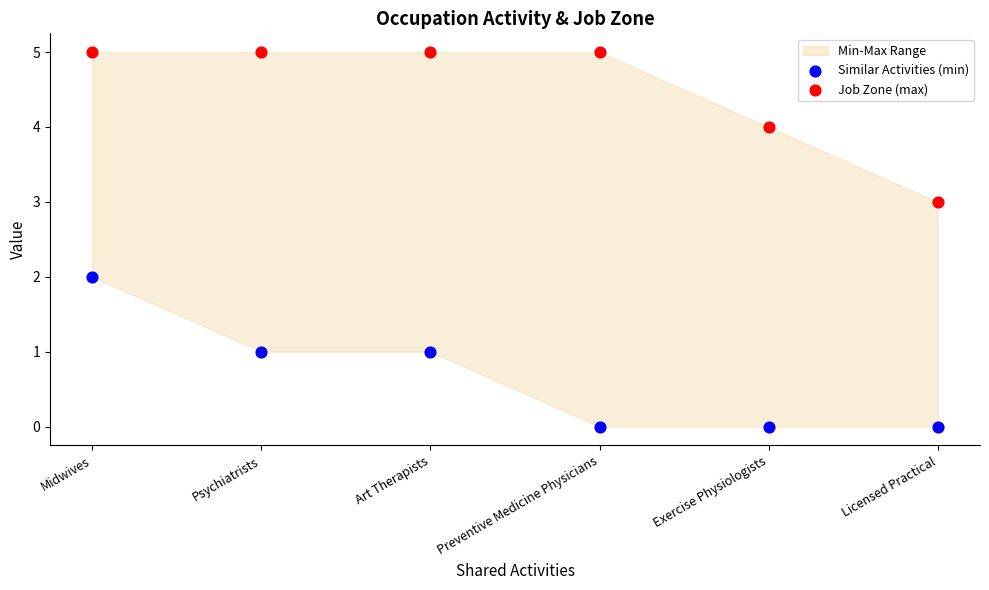

Which series contains the lowest Y value?

Similar Activities (min)